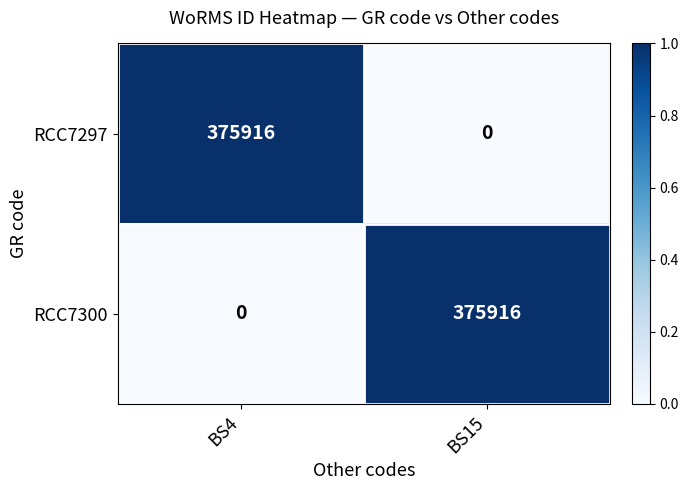

What is the difference between the maximum and minimum values in the RCC7300 series?

375916